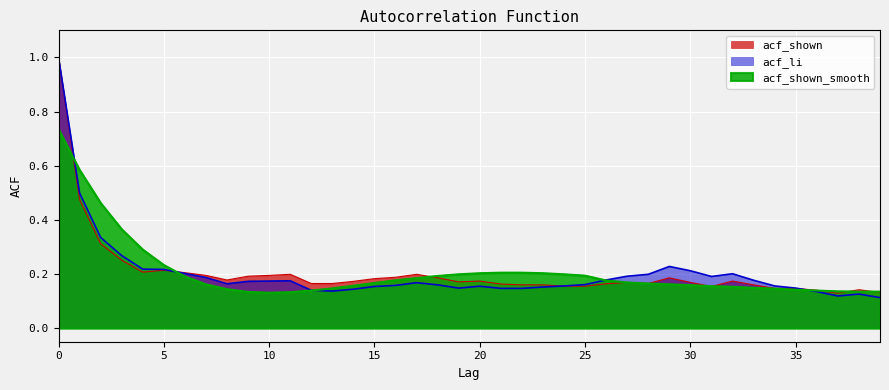

Between which two adjacent categories do acf_shown and acf_li first intersect?

5 and 6